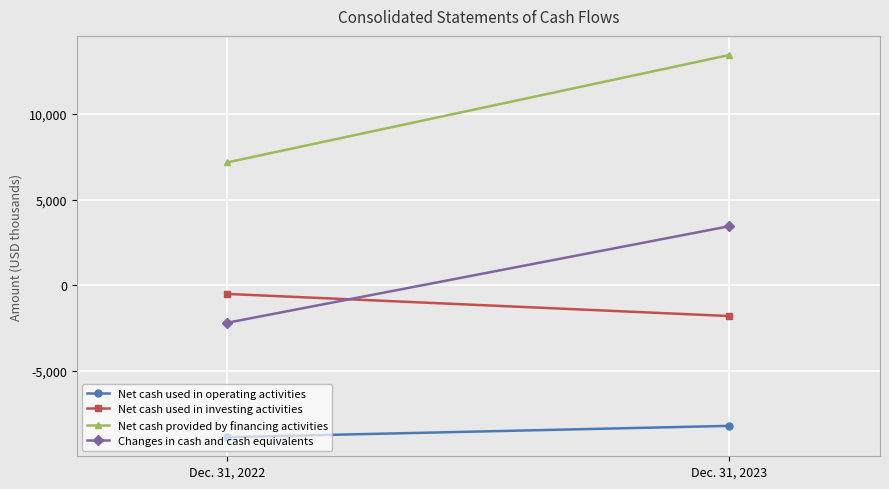

What is the average value of the Net cash provided by financing activities series?

10311